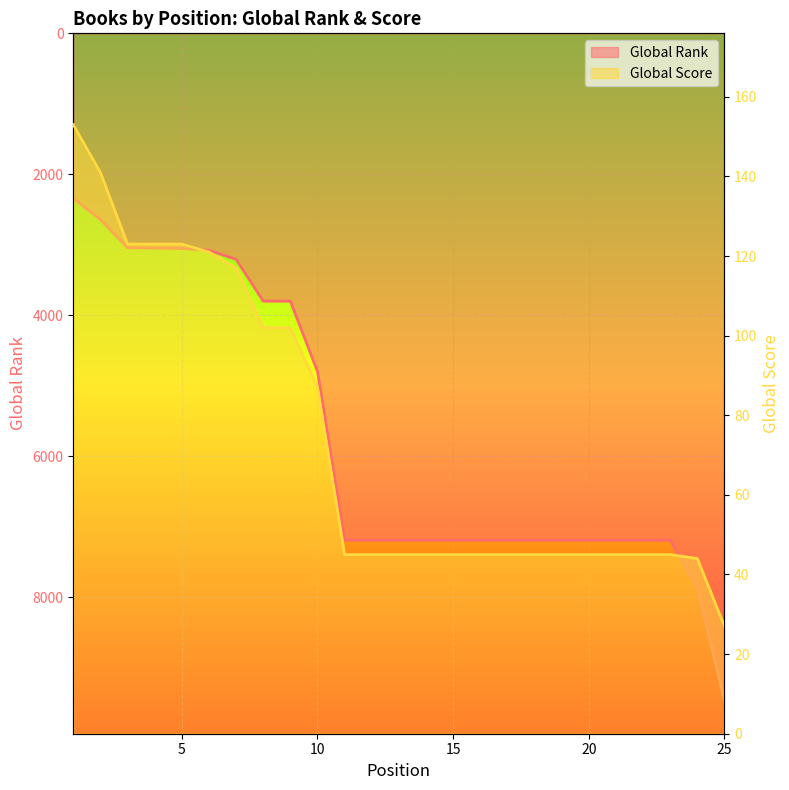

What is the difference between the highest and lowest values at 6?

2959